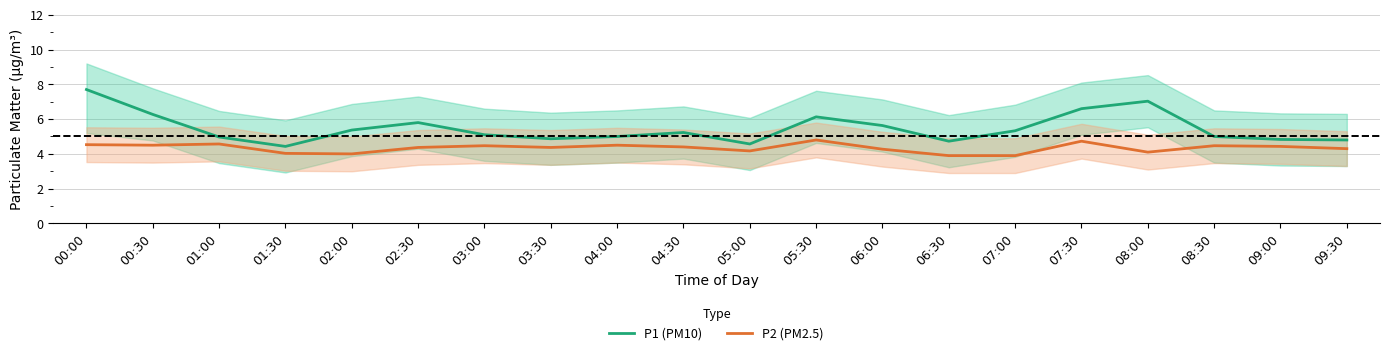

Which category has the highest value in the P1 (PM10) series?

00:00